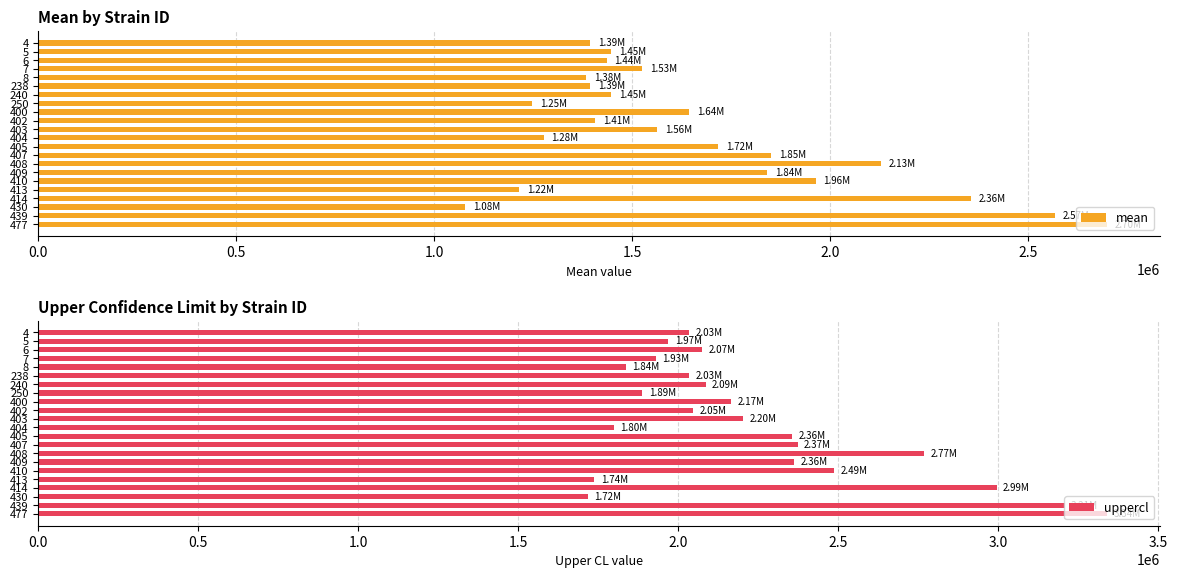

What is the sum of the uppercl values at 409 and 5?

4330689.2